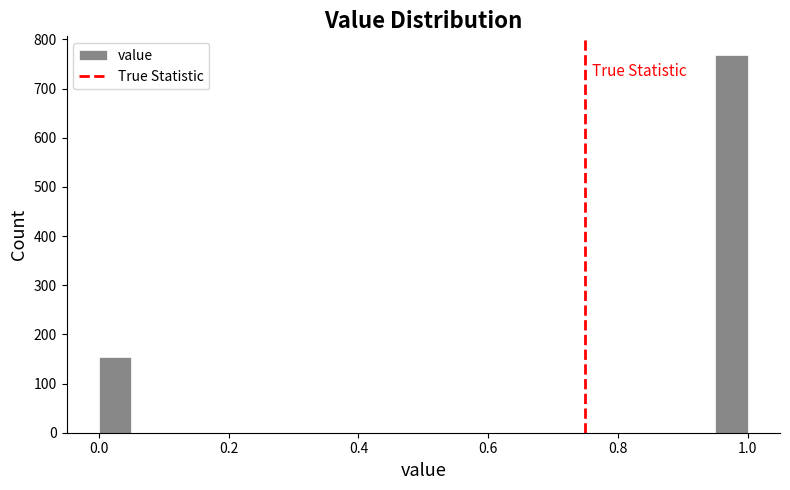

Read against the x-axis, roughly where is the centre of the tallest bar?

0.98